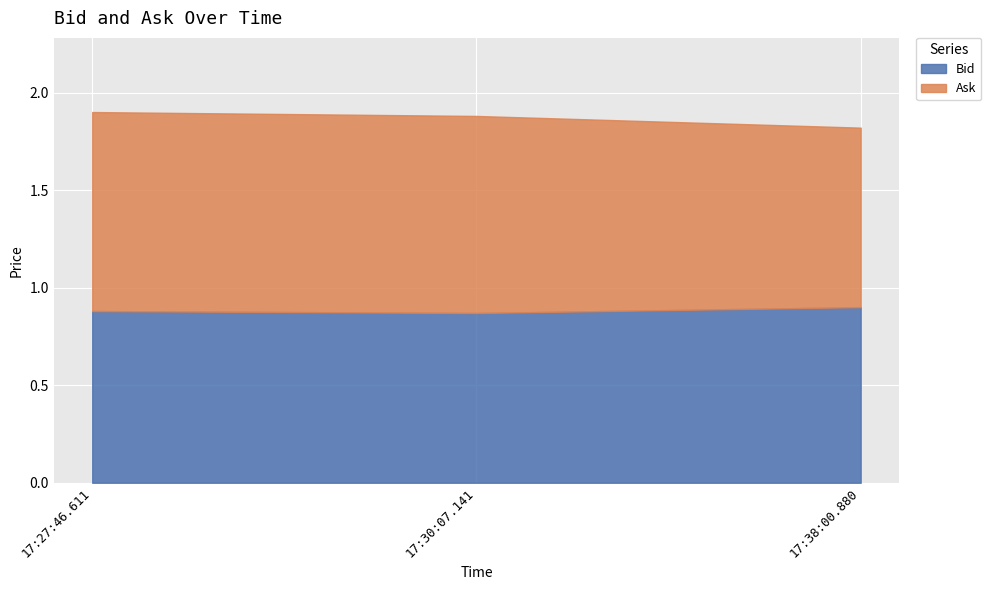

What are all the series names shown in the legend?

Bid, Ask